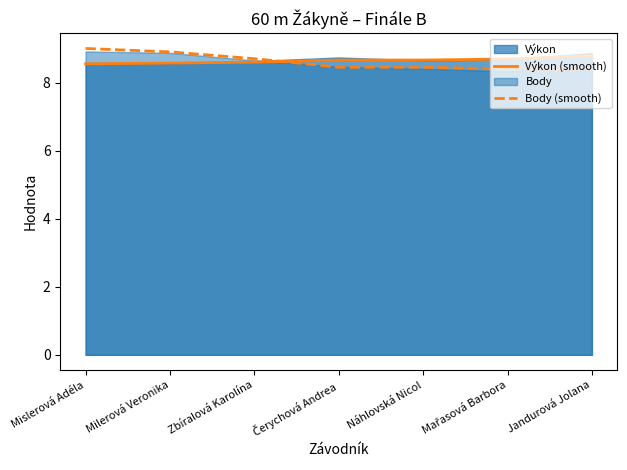

True or false: Body (smooth) and Výkon (smooth) cross at least once.

True